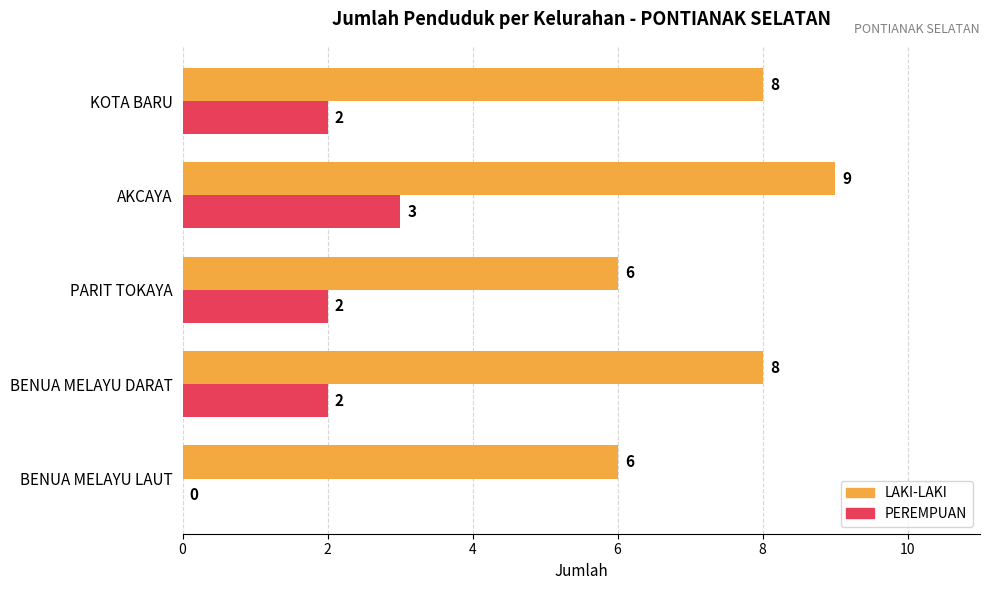

At which label does LAKI-LAKI reach its peak?

AKCAYA